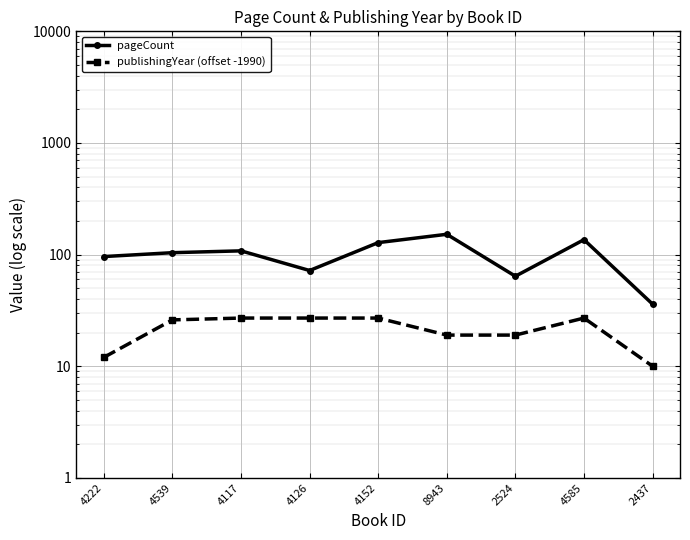

True or false: pageCount and publishingYear (offset -1990) intersect in this chart.

False